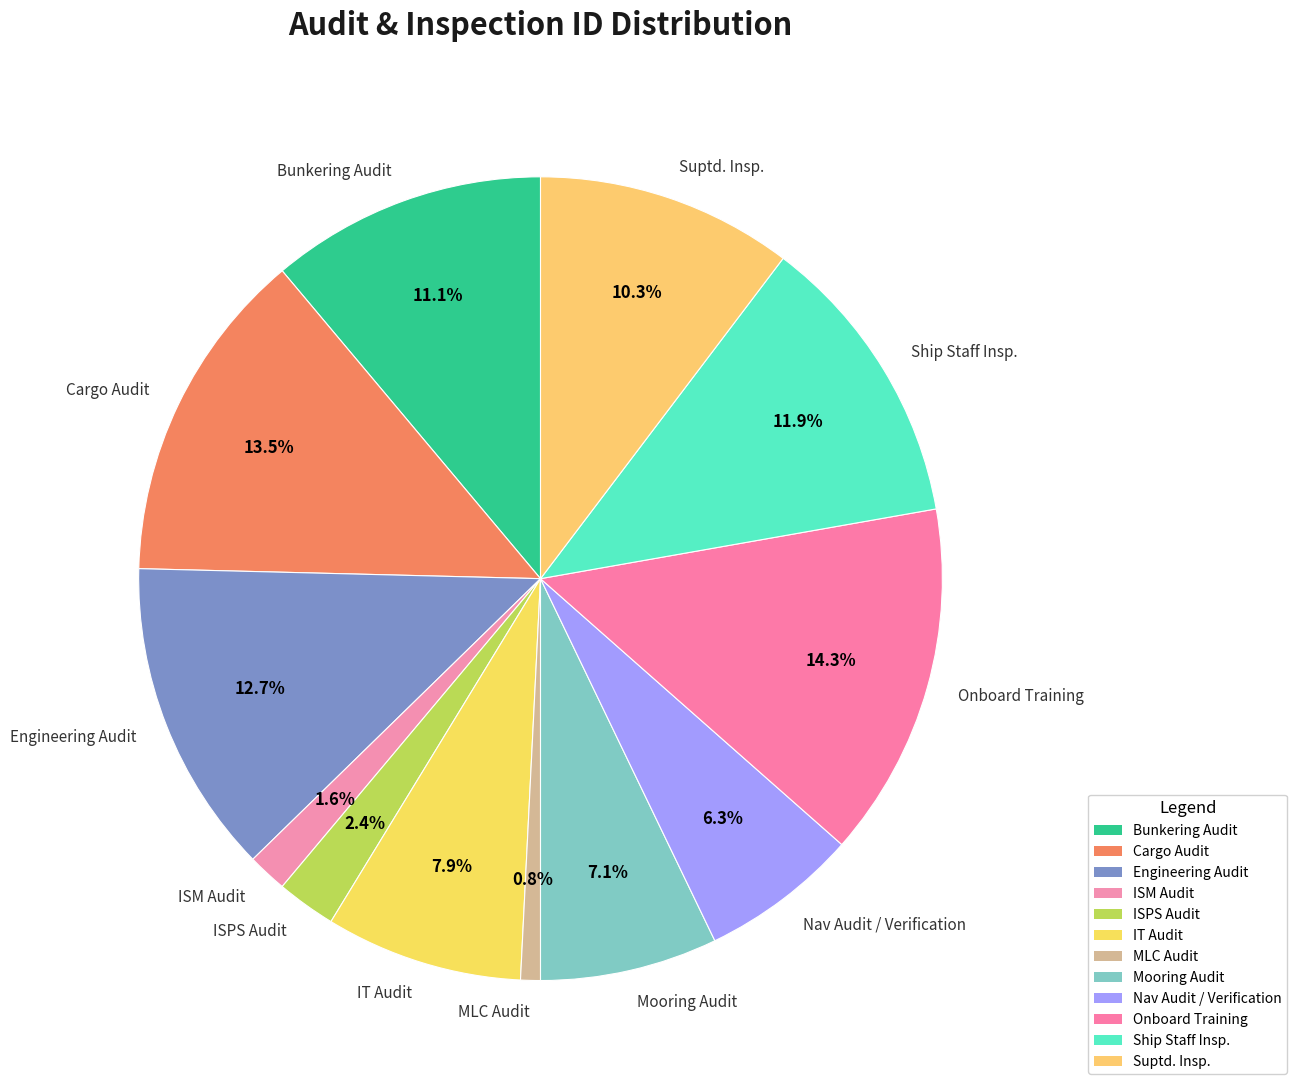

True or false: Bunkering Audit accounts for 2% of the total.

False